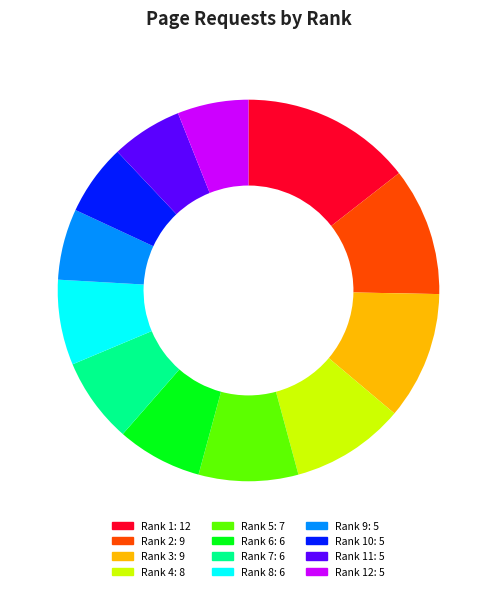

Is there a majority slice in this chart?

No